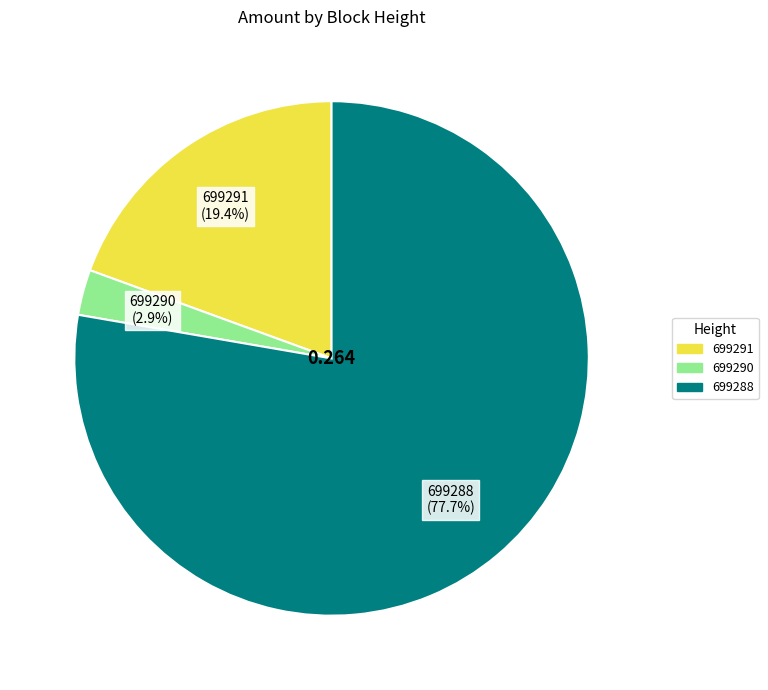

Rank the categories by value from lowest to highest.

699290, 699291, 699288